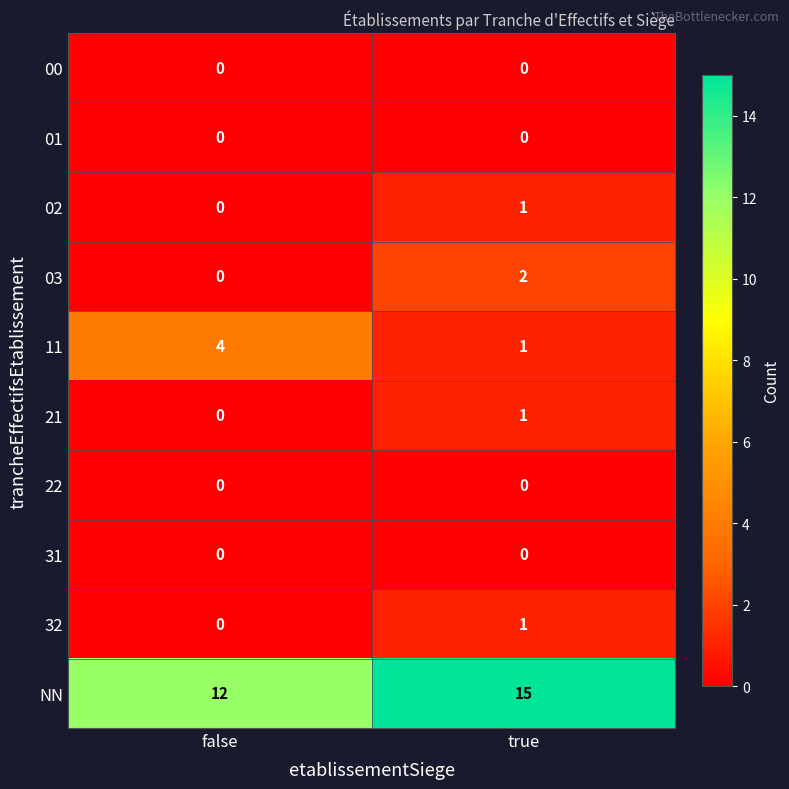

At which category is the sum across all series the highest?

true